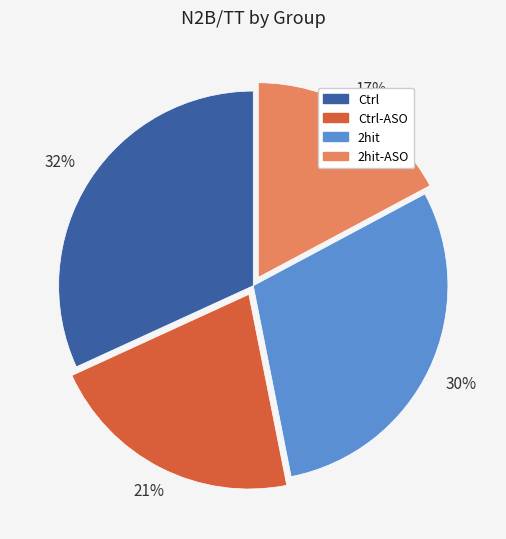

To the nearest percent, what portion does Ctrl-ASO represent?

21%